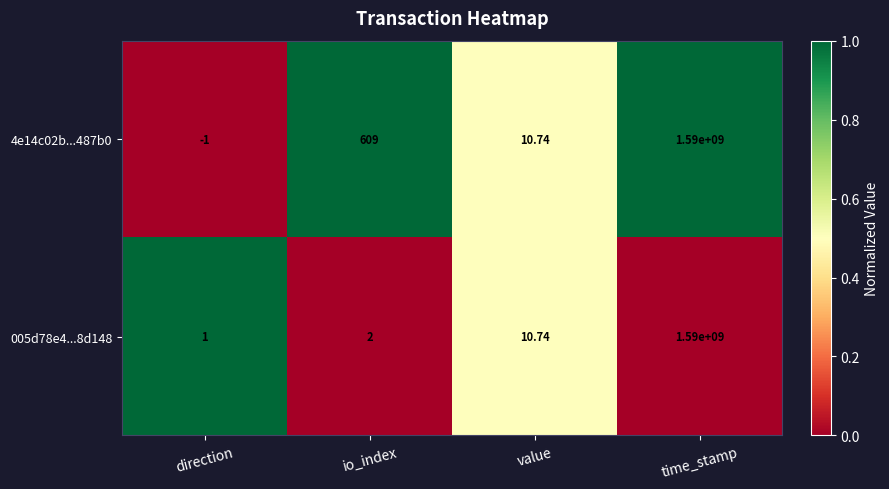

Rank the series by their average value, from lowest to highest.

005d78e4...8d148, 4e14c02b...487b0